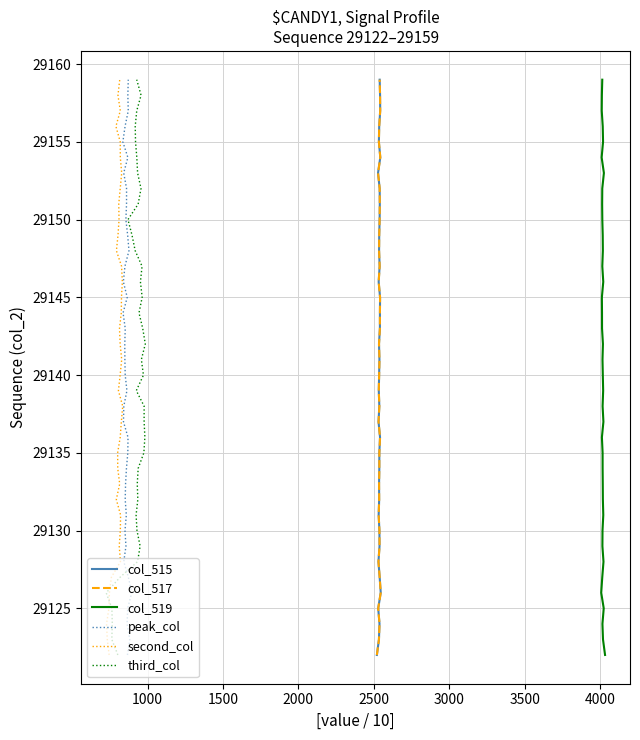

True or false: col_515 and second_col intersect in this chart.

False